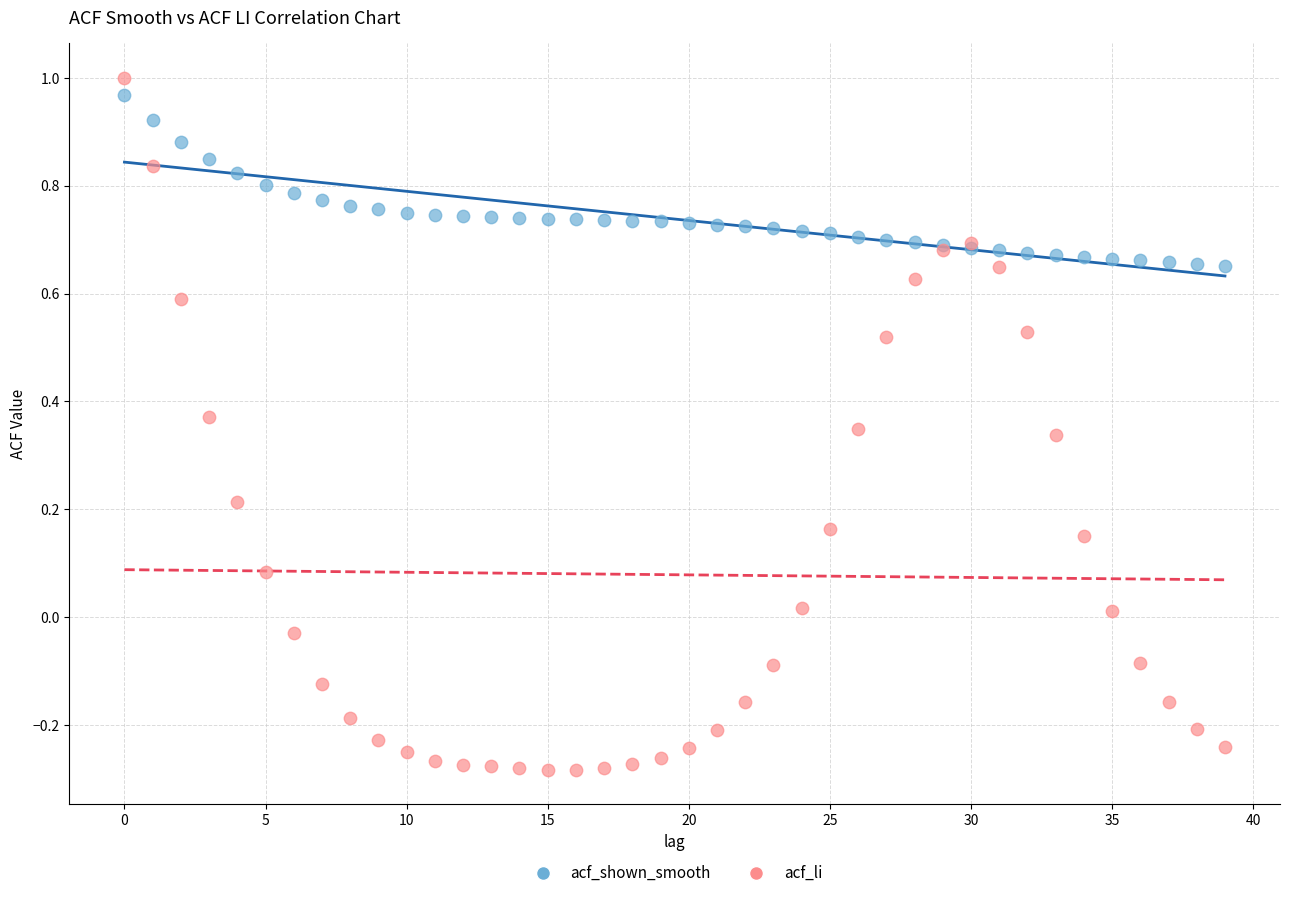

Which series has the widest spread of Y values?

acf_li